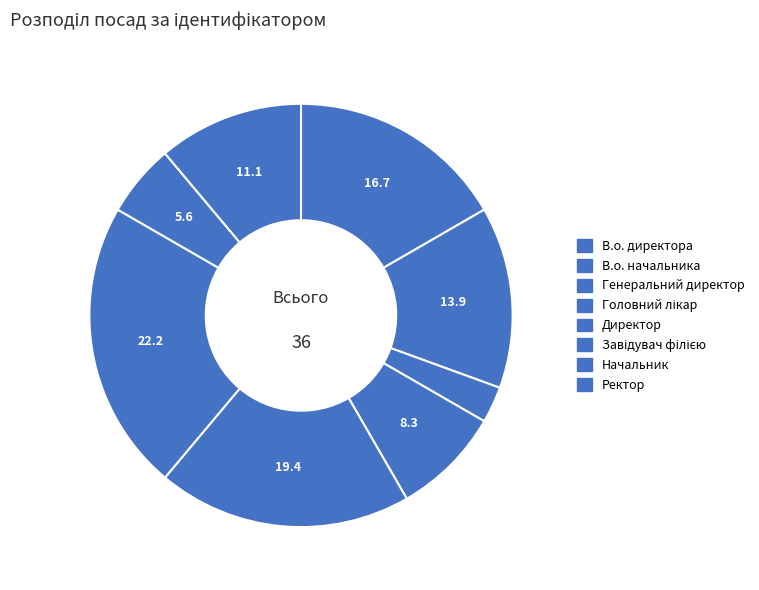

What is the change in value from Генеральний директор to Начальник?

+1